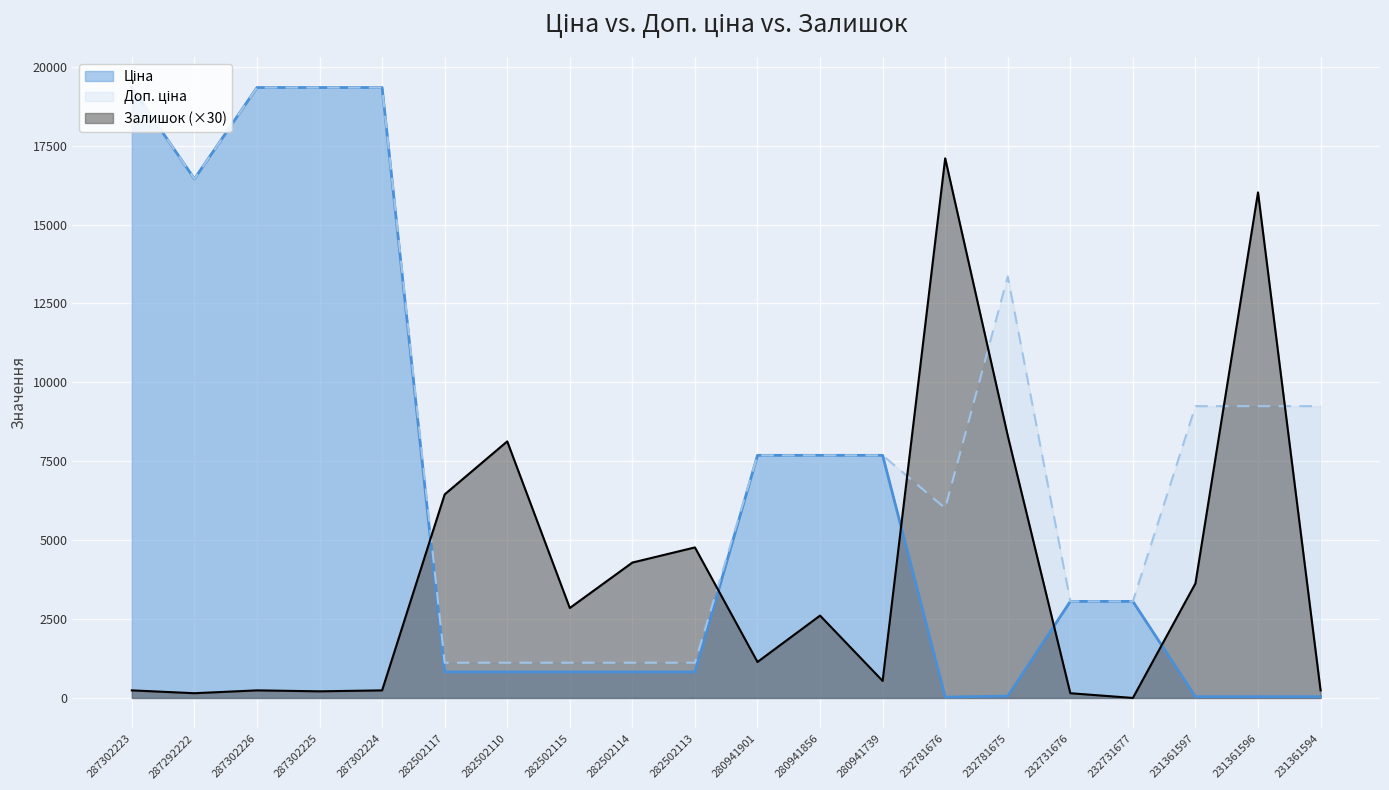

What is the difference between the maximum and minimum values in the Ціна series?

19316.4